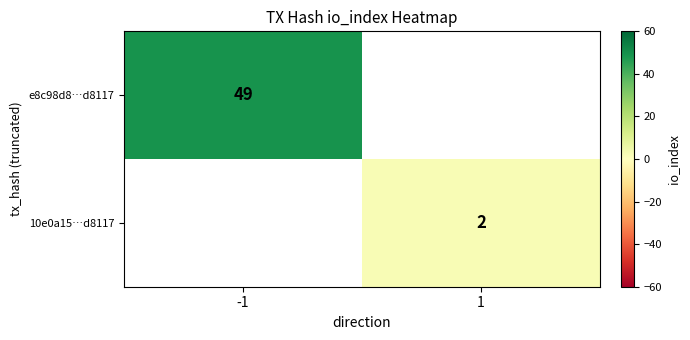

The value of e8c98d8…d8117 at -1 is 80. True or false?

False